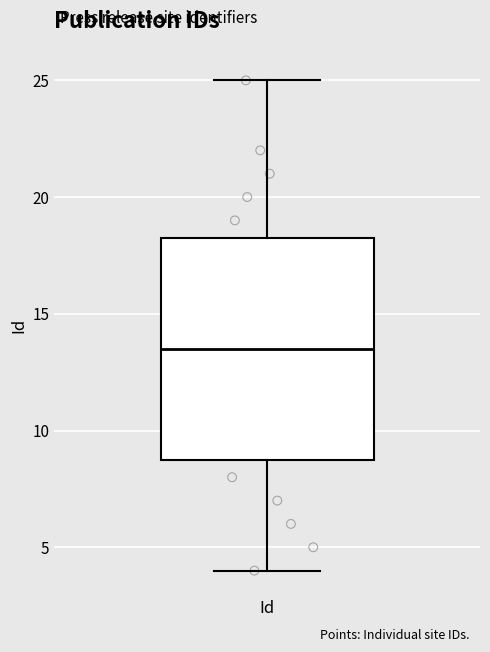

Where does the upper whisker of the box for Id end on the y-axis? The values are not printed on the chart, so give them approximately, as read against the axis.

25.0